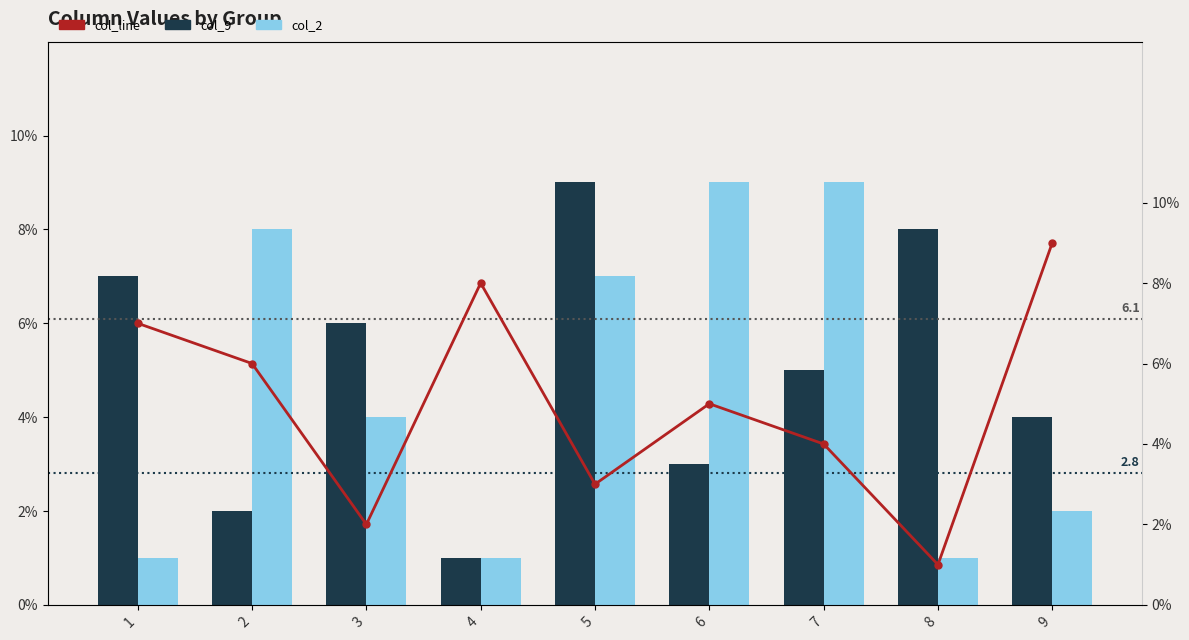

The value of col_9 at 3 is 6. True or false?

True